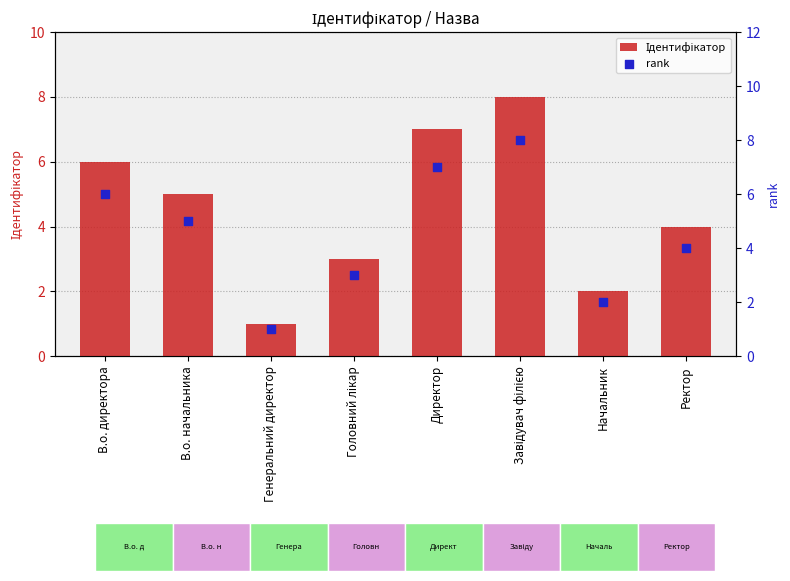

What is the total value across all series at В.о. директора?

12